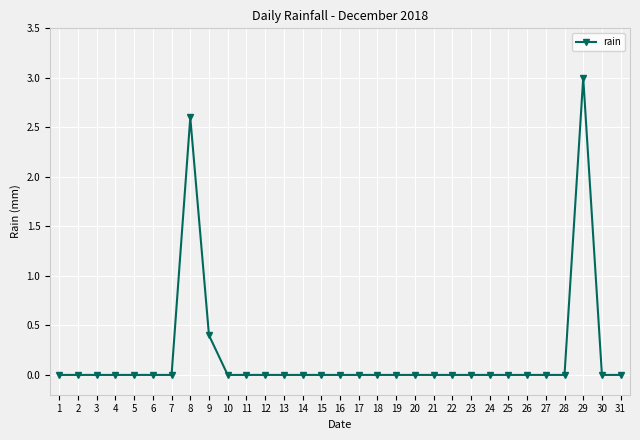

How many lines are shown in the chart?

1